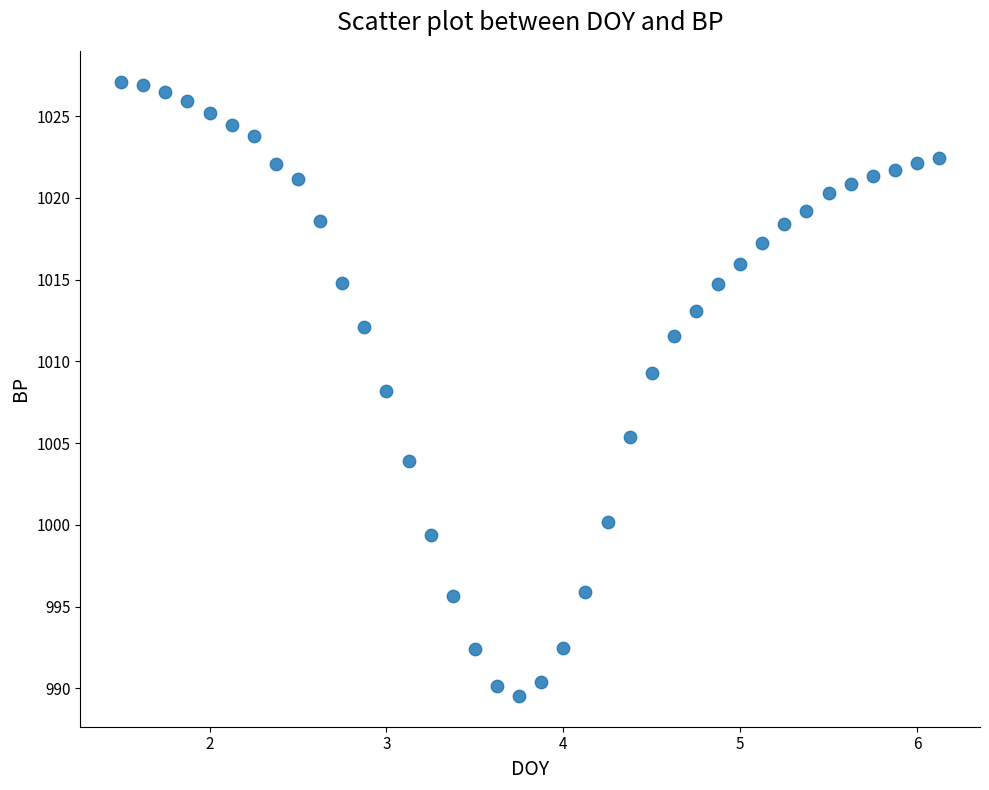

What is the range of X values (max minus min)?

4.6